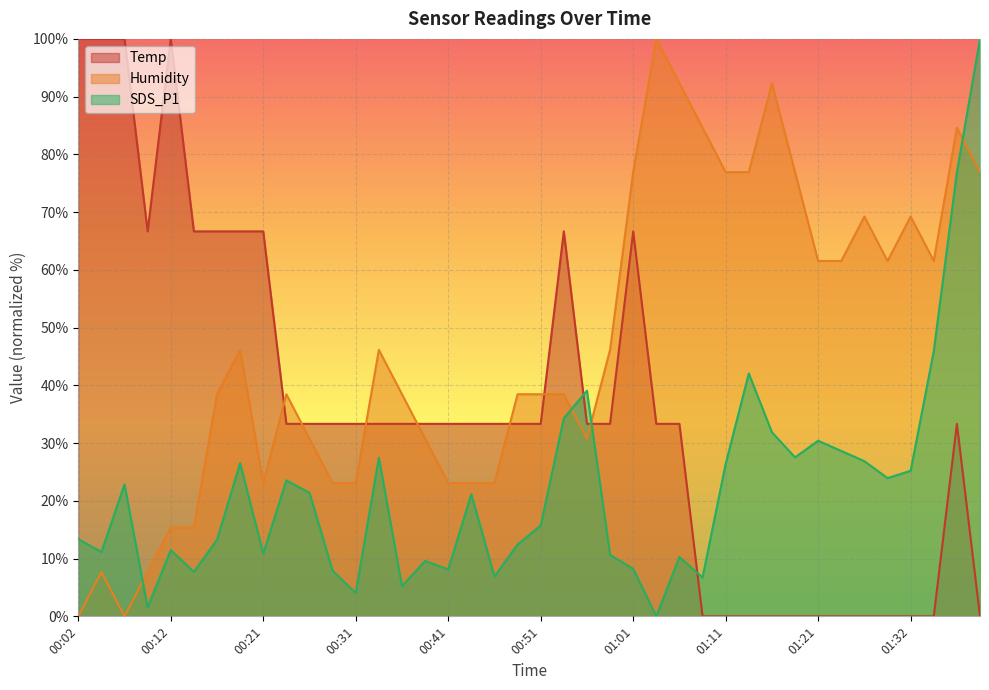

What is the difference between the maximum and minimum values in the Temp series?

100.0